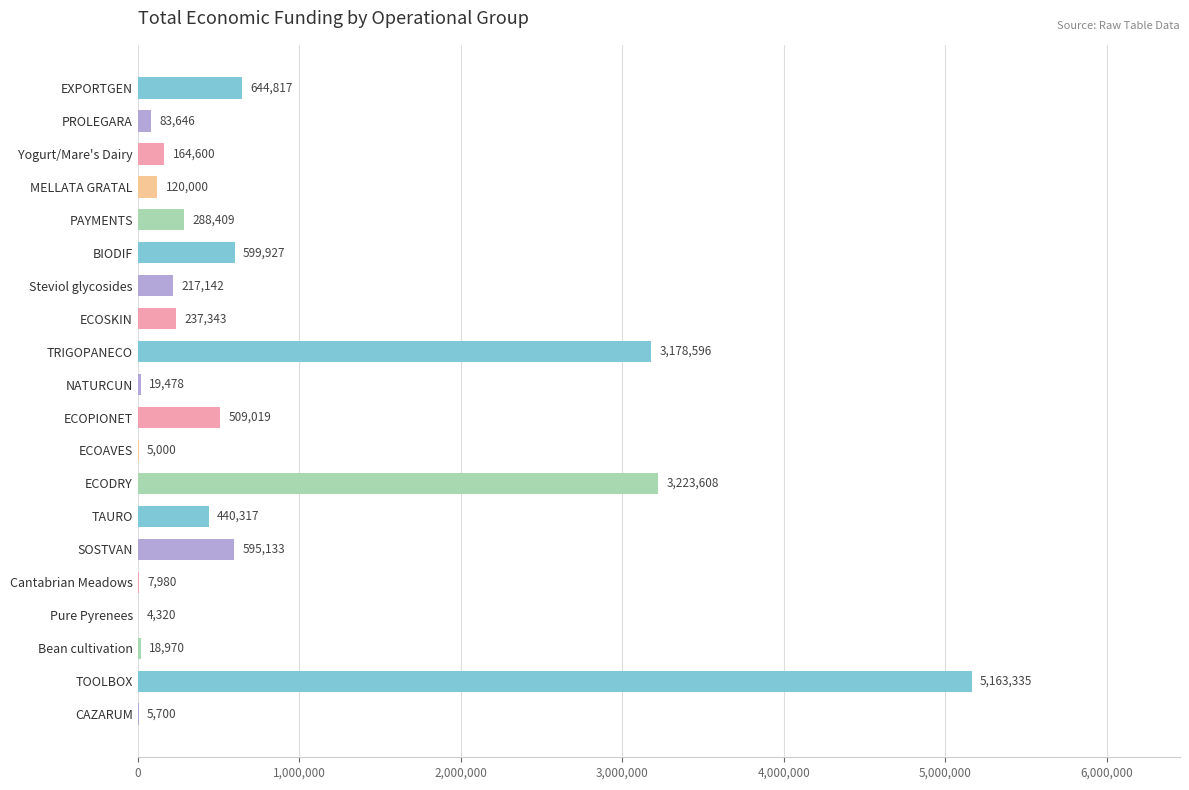

What is the sum of the values at Yogurt/Mare's Dairy and NATURCUN?

184078